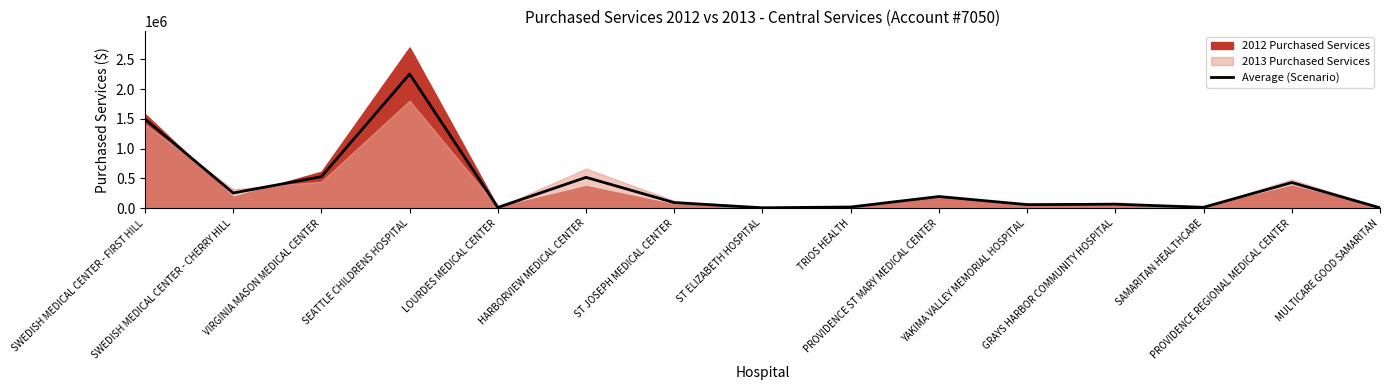

What value does the data have at SWEDISH MEDICAL CENTER - FIRST HILL?

1497580.0